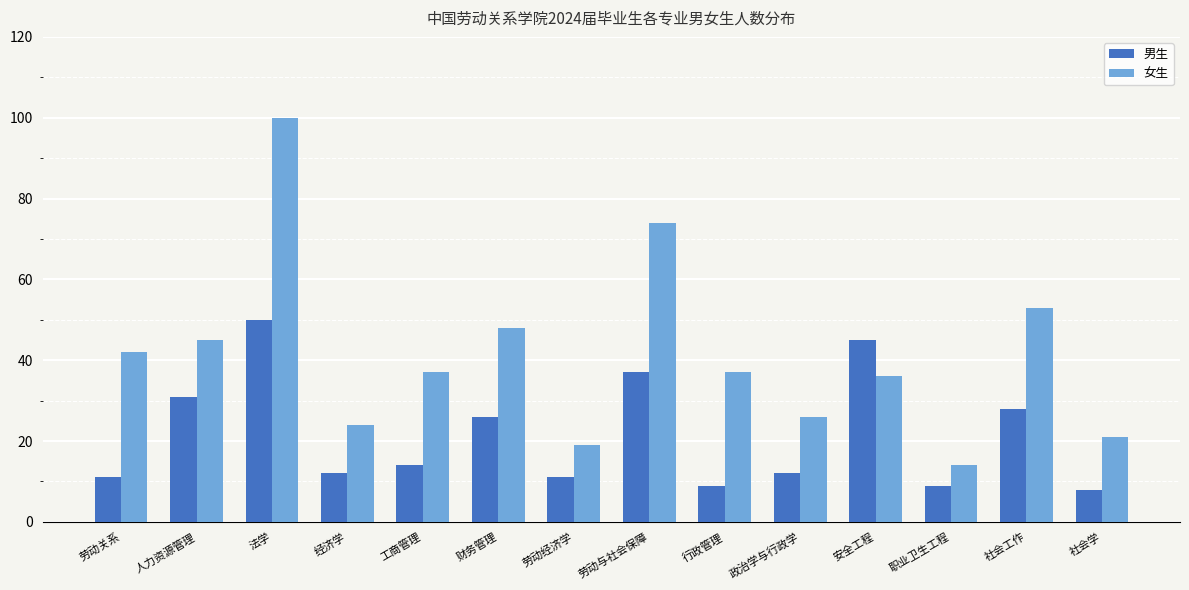

Reading right to left, list all the values displayed in this chart.

男生: 8	28	9	45	12	9	37	11	26	14	12	50	31	11
女生: 21	53	14	36	26	37	74	19	48	37	24	100	45	42